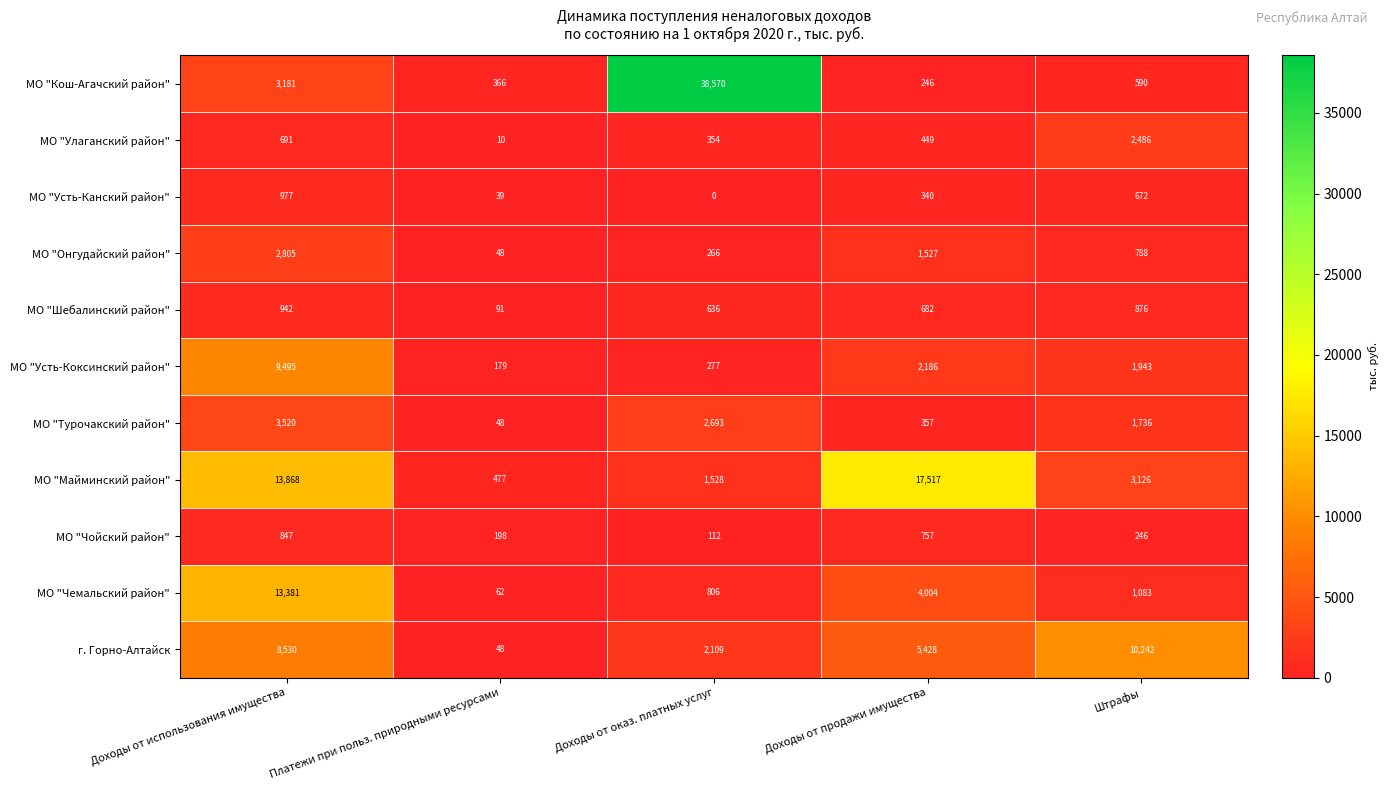

Which series has the largest range (max minus min)?

МО "Кош-Агачский район"